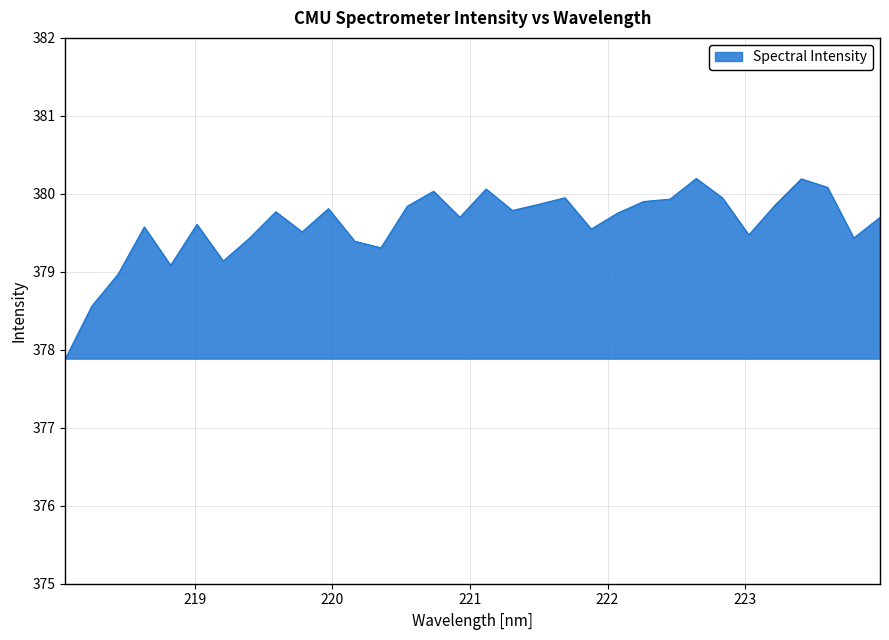

What is the greatest value displayed?

380.2